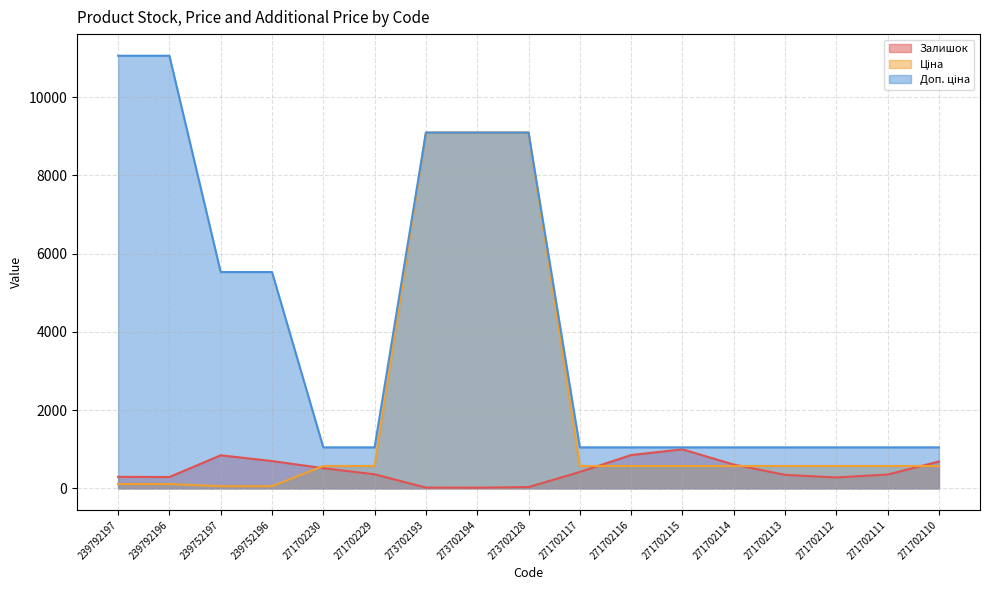

How many interior local valleys does the Залишок series have?

3